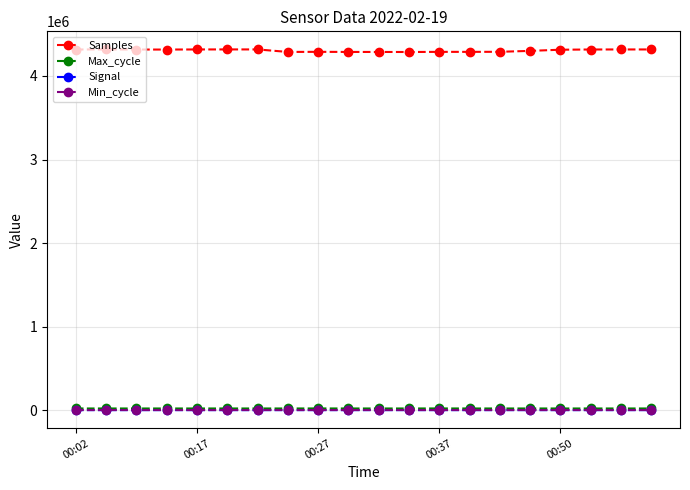

How many data points in Max_cycle are less than 19943?

9